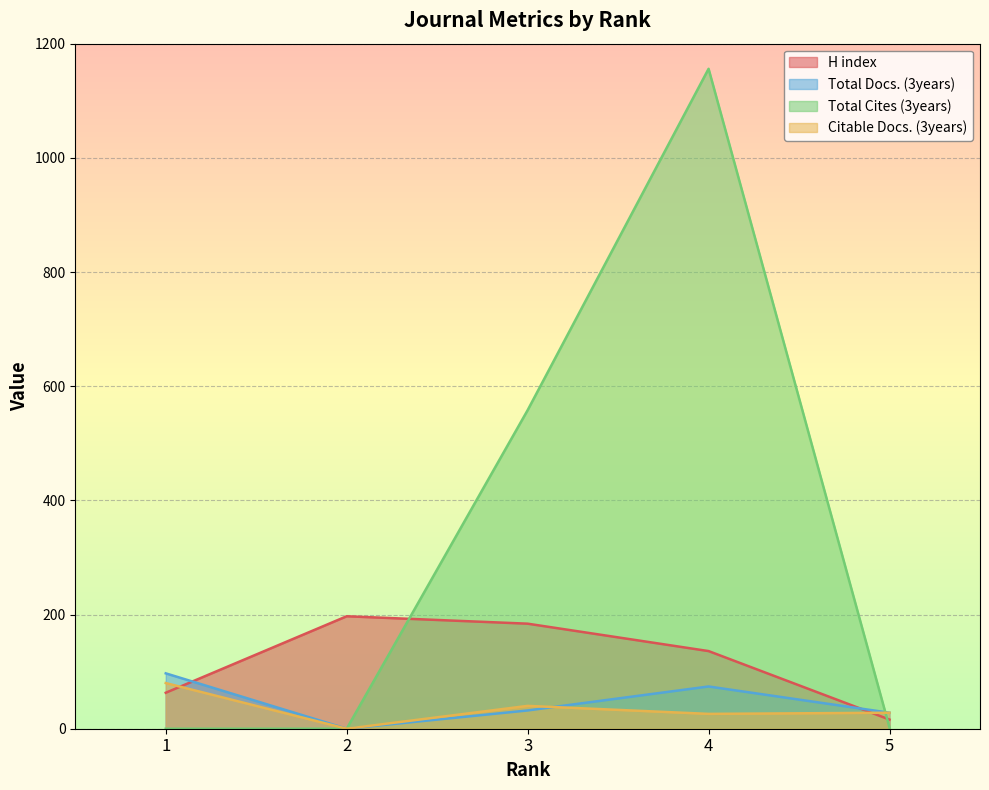

What is the difference between the second highest and second lowest values in the Citable Docs. (3years) series?

14